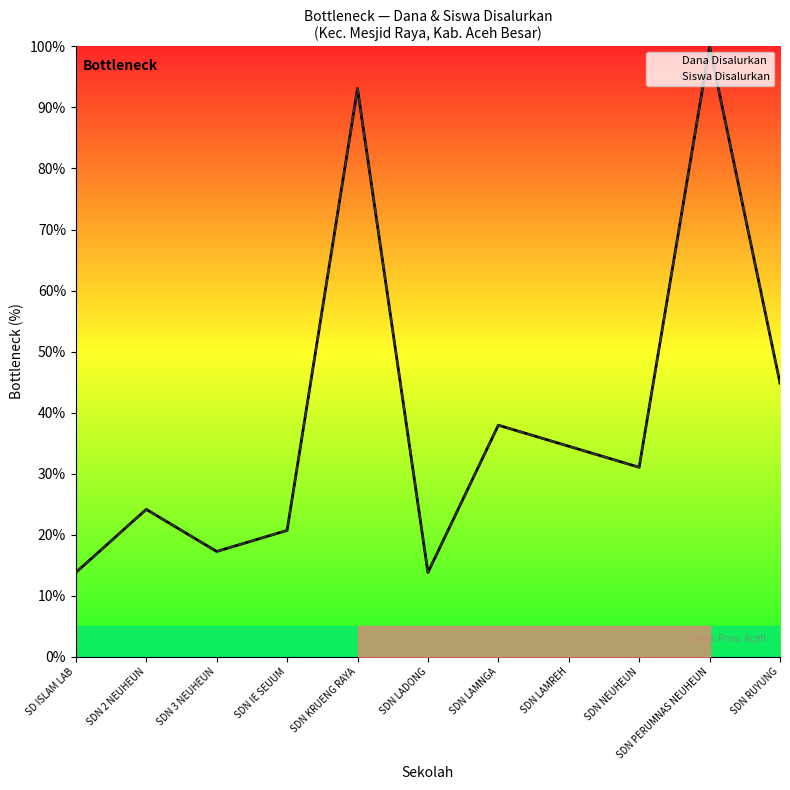

Where is Siswa Disalurkan nearest to the value 56?

SDN RUYUNG